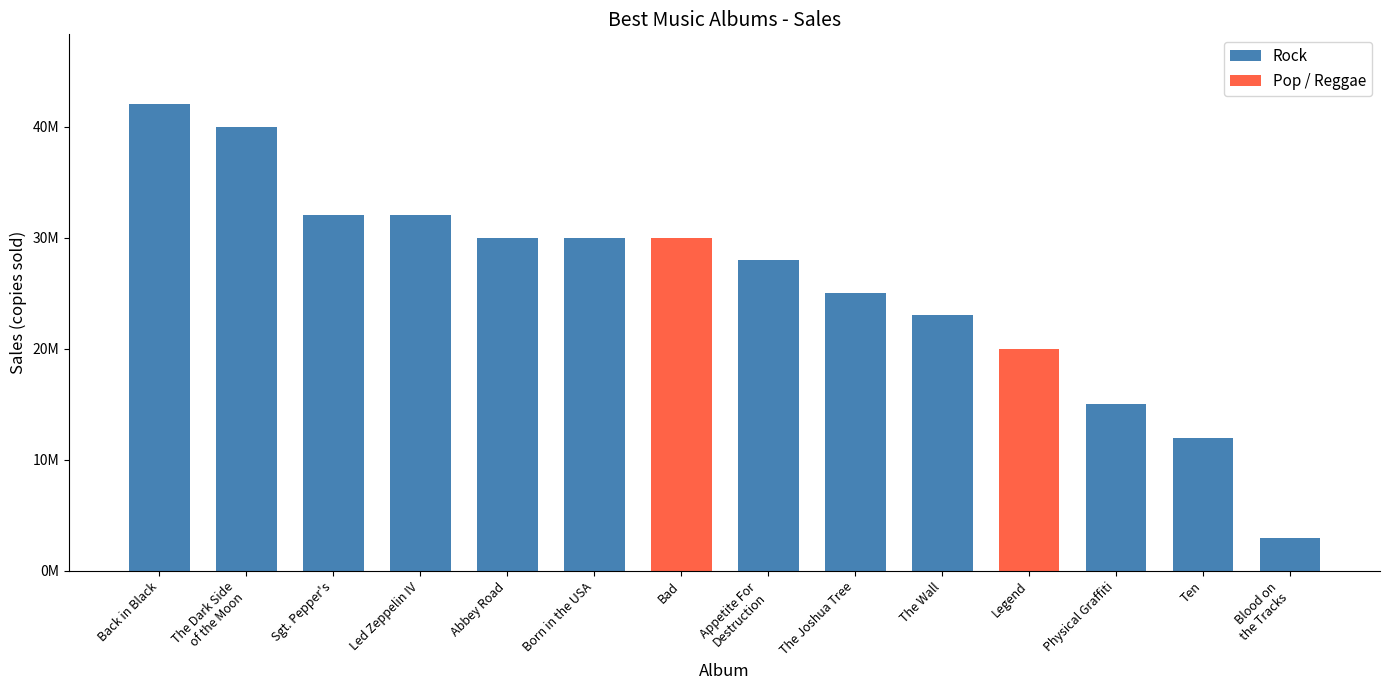

Which label corresponds to the largest value in the chart?

Back in Black